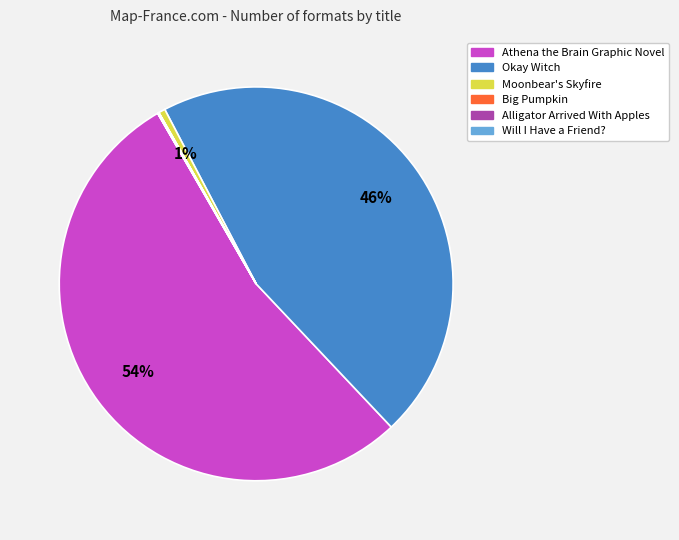

To the nearest percent, what is the average slice percentage?

17%